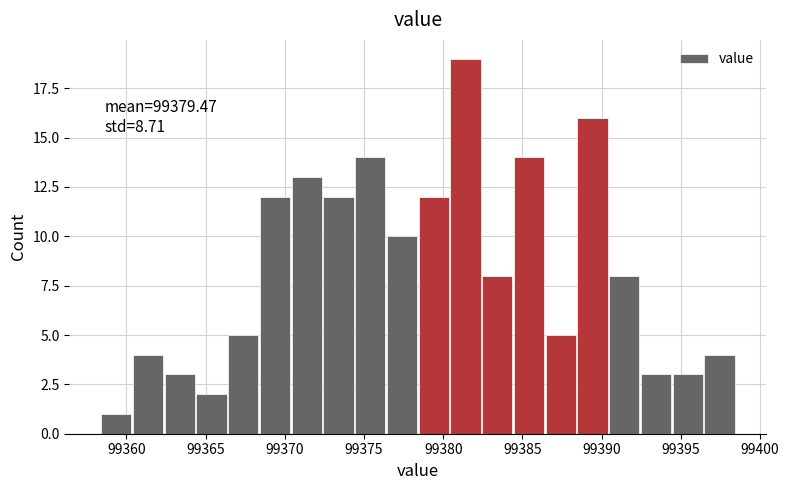

Which range on the x-axis has the tallest bar?

99380.5 to 99382.5